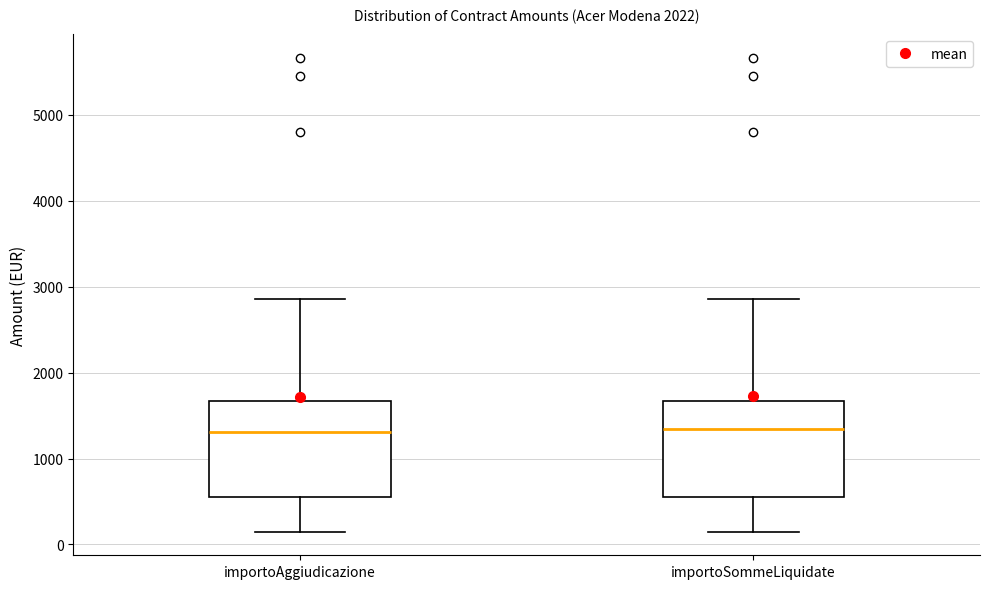

Reading left to right, read every box against the y-axis: the position of its median line, the range the box covers, and the ends of its whiskers. The values are not printed on the chart, so give them approximately, as read against the axis.

importoAggiudicazione: median 1300, box 600 to 1700, whiskers 200 to 2900
importoSommeLiquidate: median 1300, box 600 to 1700, whiskers 200 to 2900